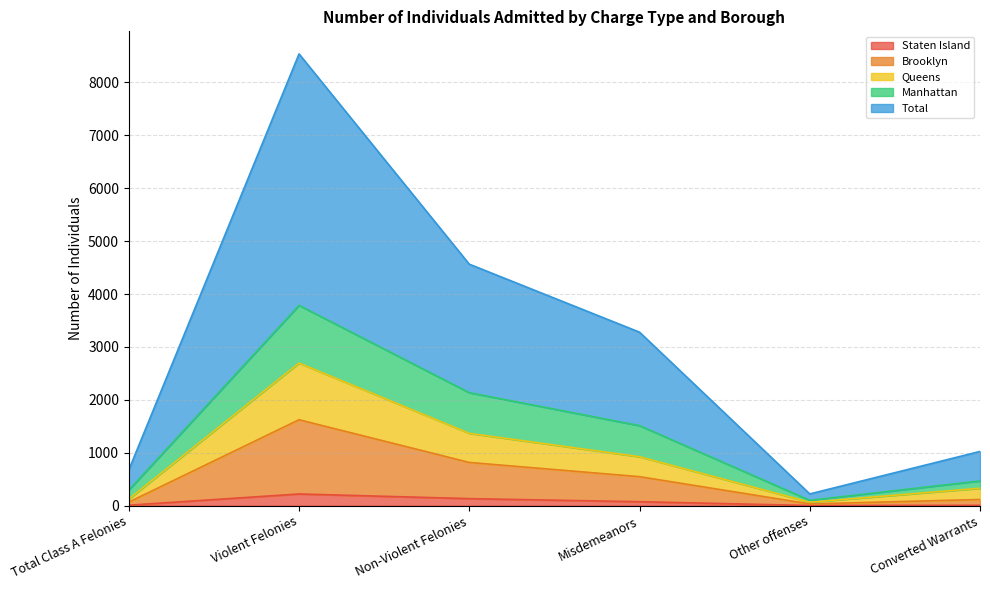

What is the difference between the second highest and second lowest values in the Queens series?

1241